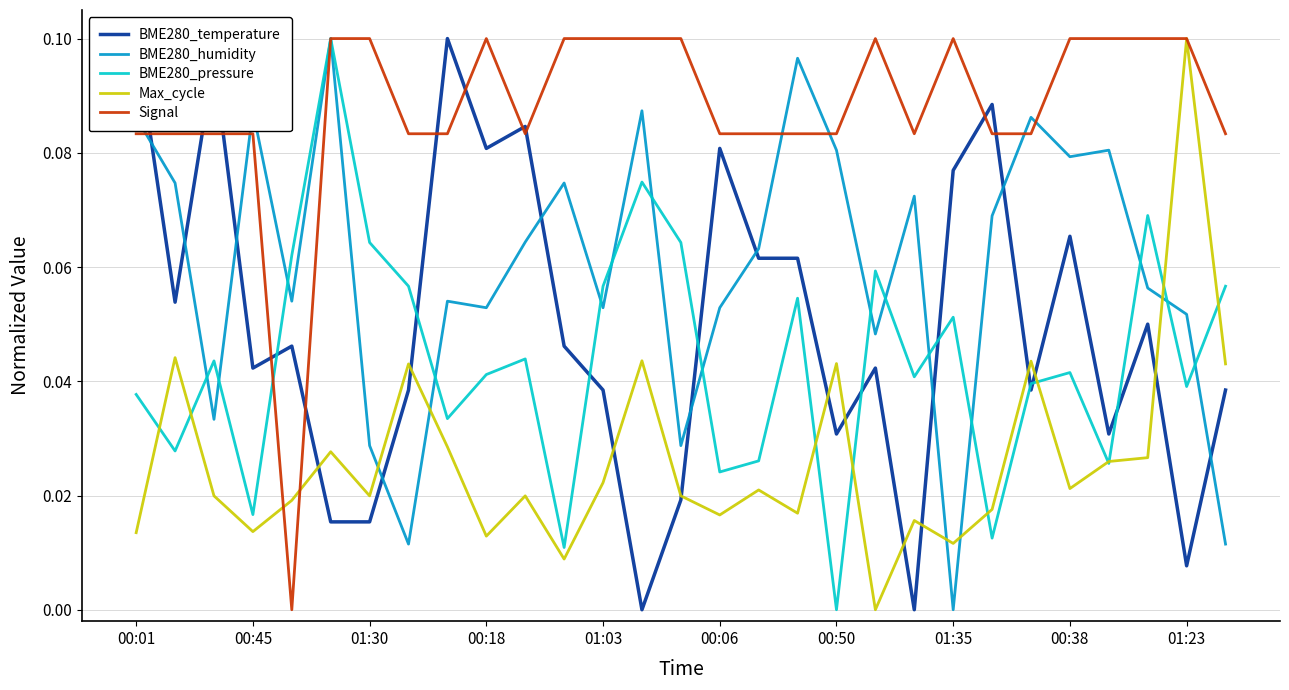

How many intersections are there between Signal and Max_cycle?

2